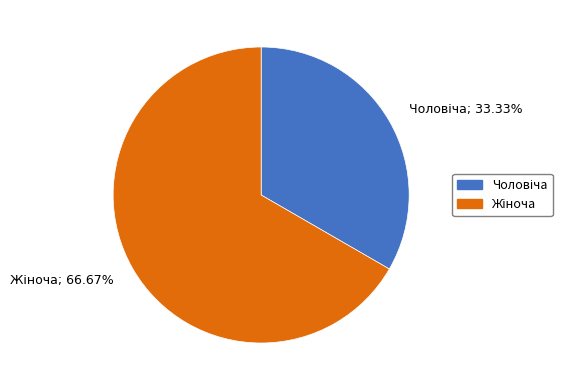

Does any single category account for the majority?

Yes